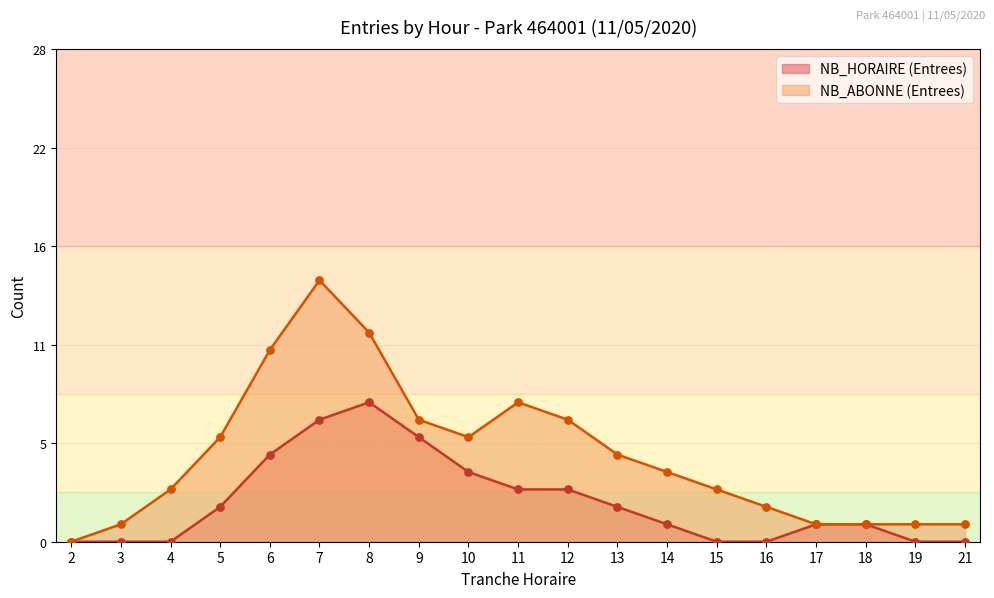

Is the value of NB_ABONNE (Entrees) at 10 greater than the value of NB_HORAIRE (Entrees) at 13?

Yes